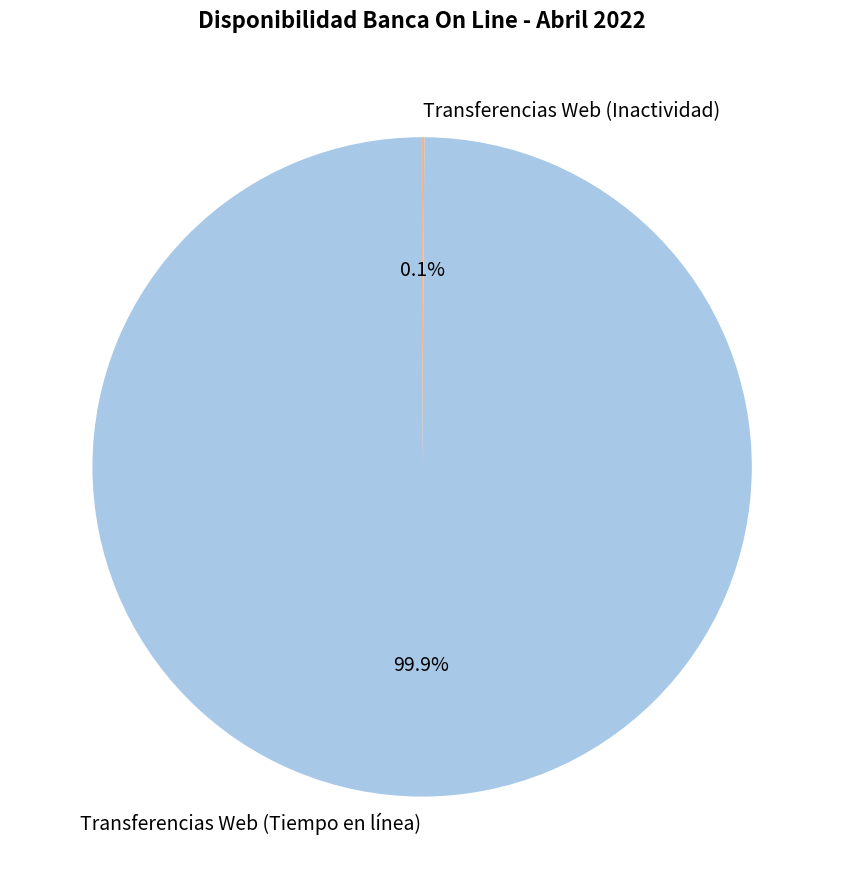

What is the largest slice in the pie chart?

Transferencias Web (Tiempo en línea)